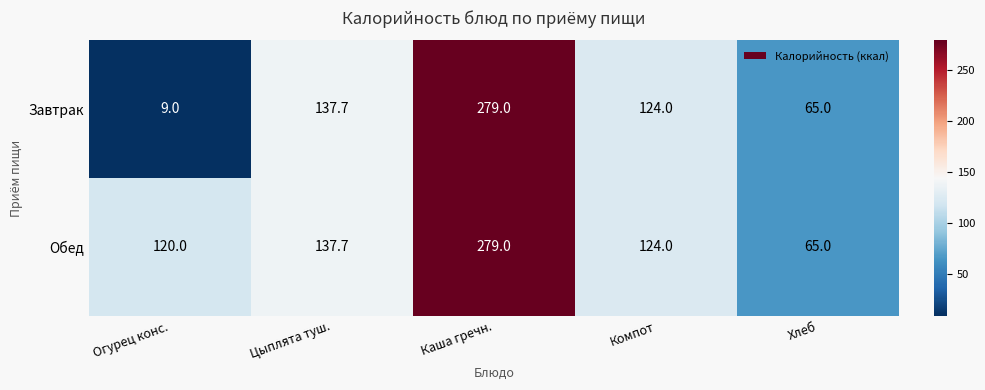

Is the value of Завтрак at Каша гречн. greater than the value of Обед at Огурец конс.?

Yes